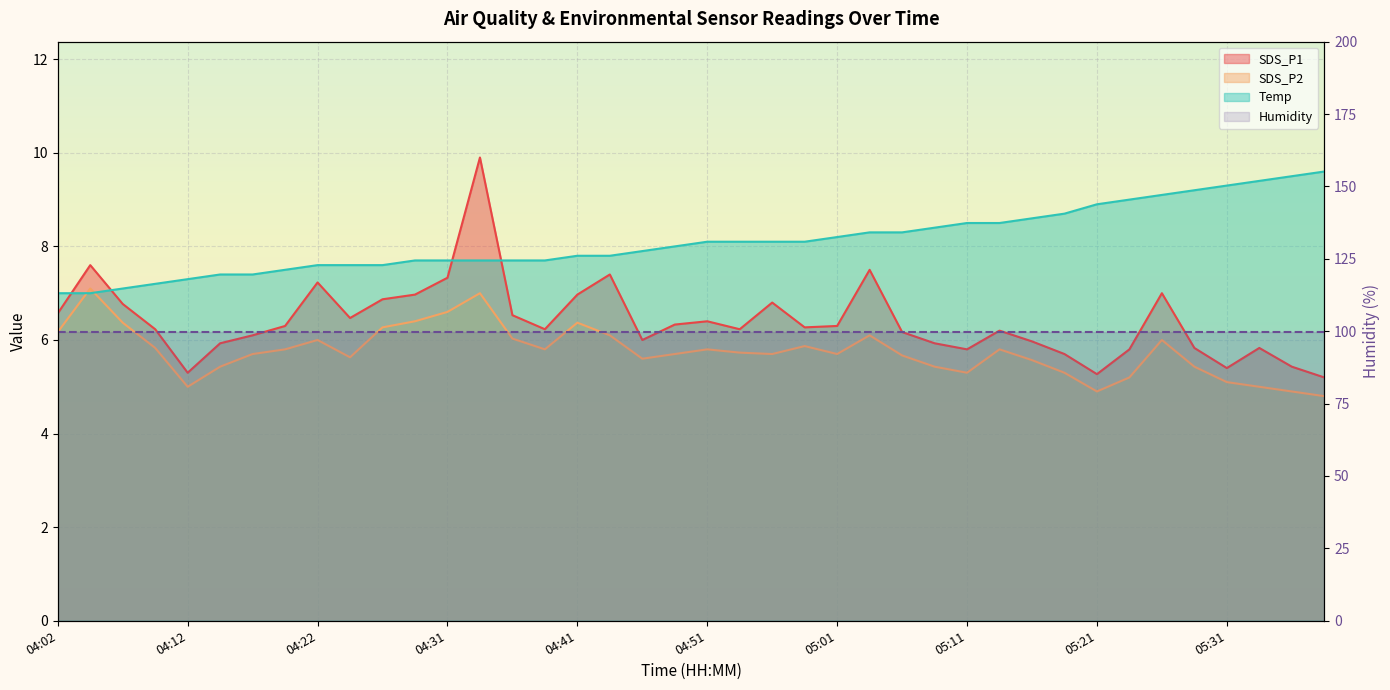

What is the label of the 7th point from the right?

05:23